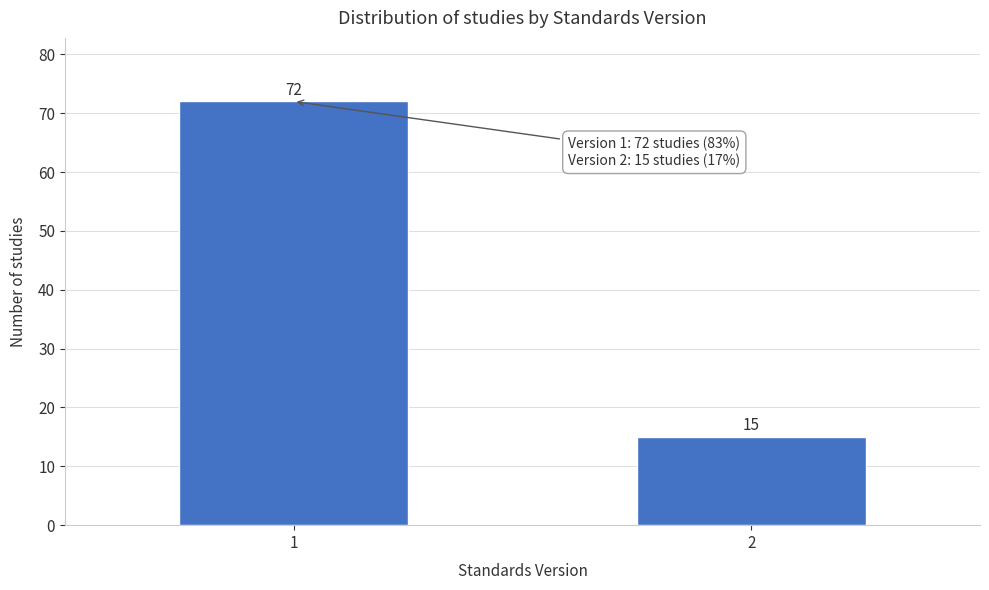

Reading right to left, list all the values displayed in this chart.

15	72